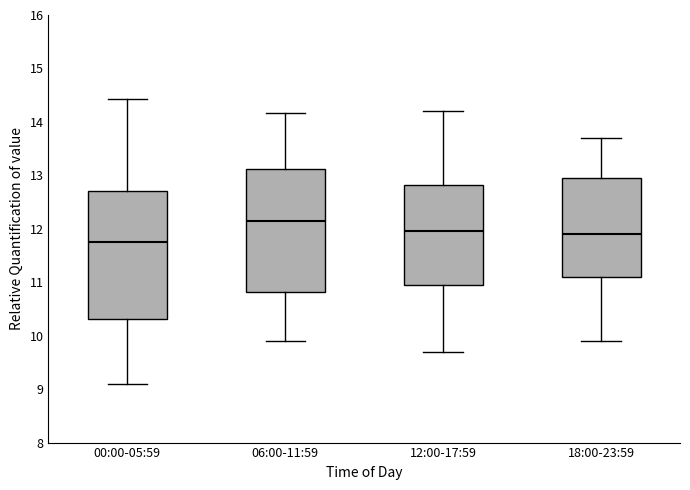

Which box has the highest median line?

06:00-11:59